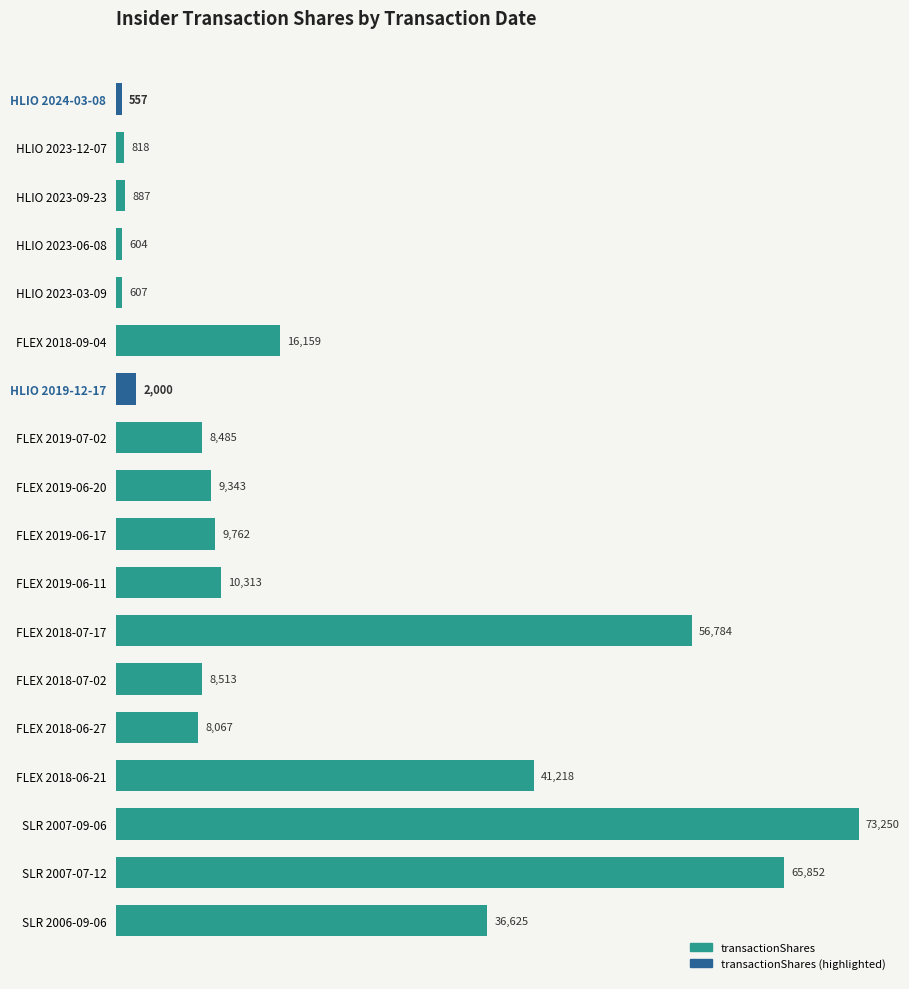

Count the number of data series in this chart.

1